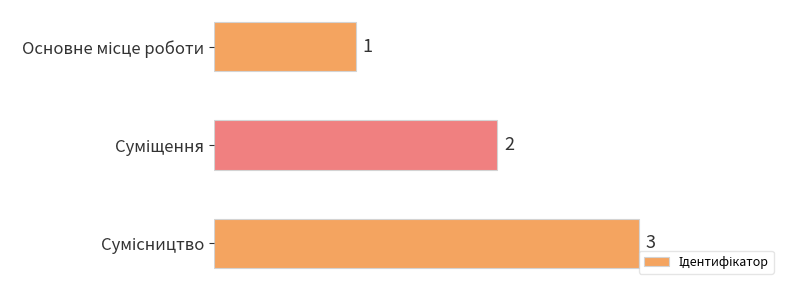

What is the sum of all values?

6